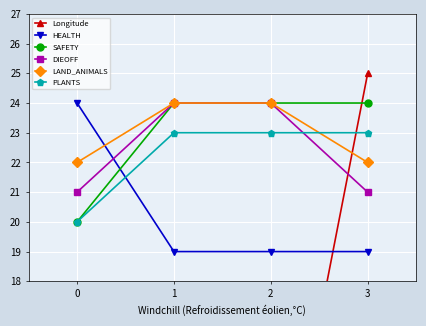

How many lines are shown in the chart?

6